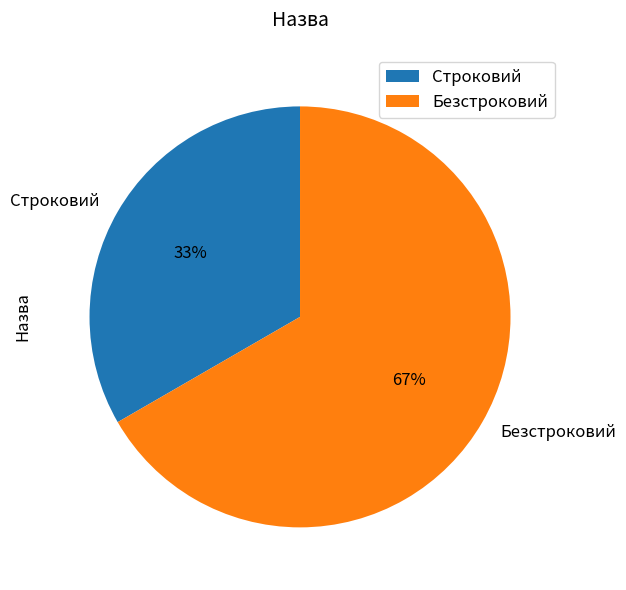

How many slices are in this pie chart?

2